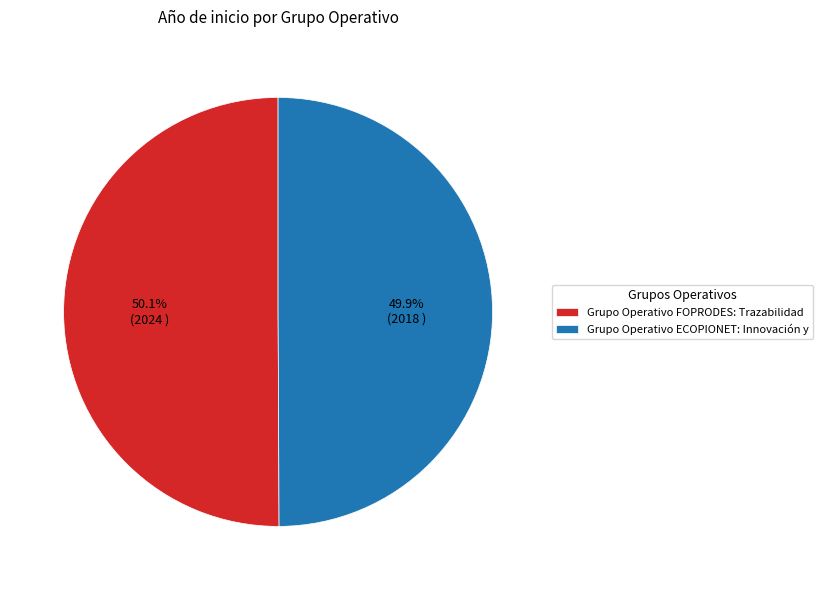

Approximately how many times larger is the value at Grupo Operativo FOPRODES: Trazabilidad compared to Grupo Operativo ECOPIONET: Innovación y?

1.0